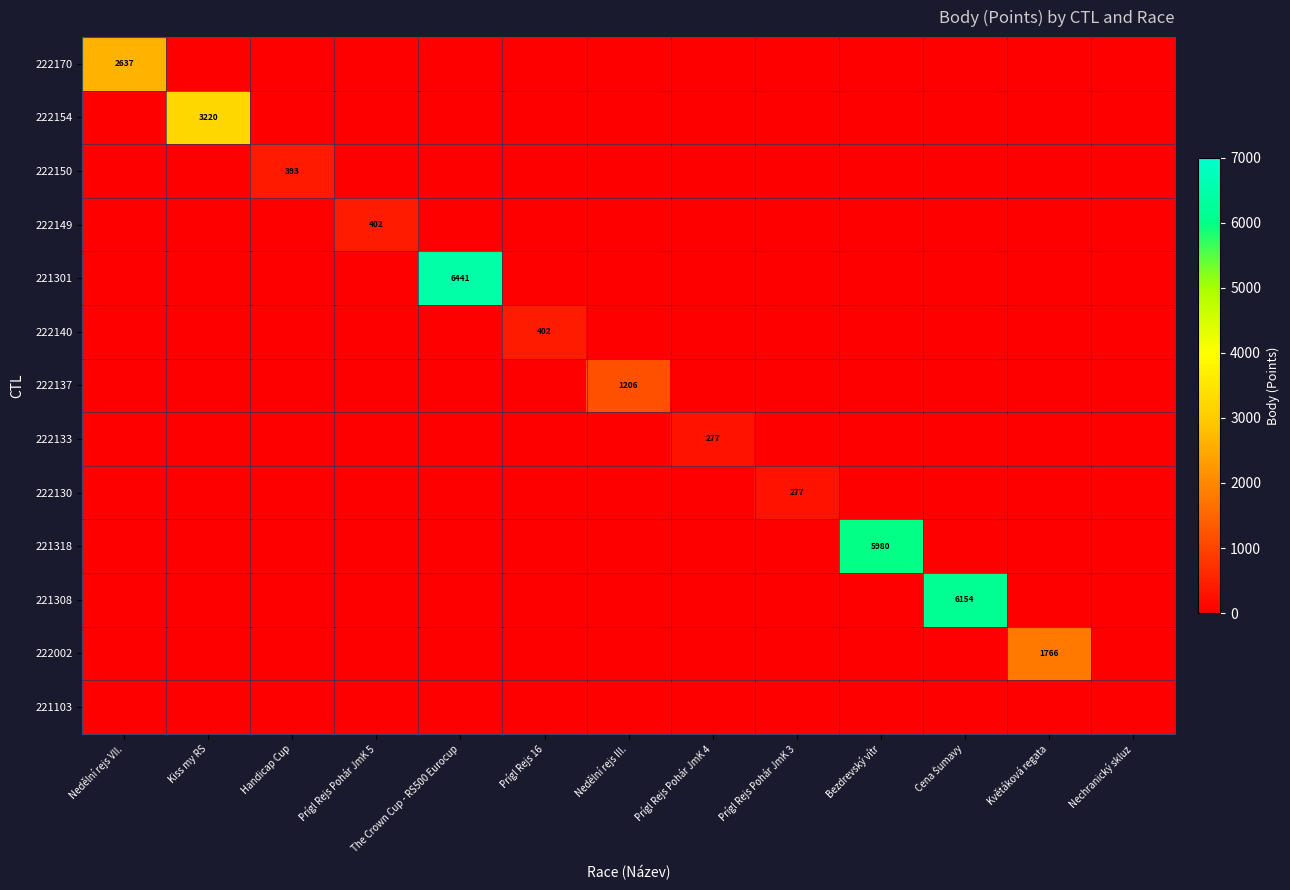

Which label corresponds to the smallest value in the chart?

Kiss my RS